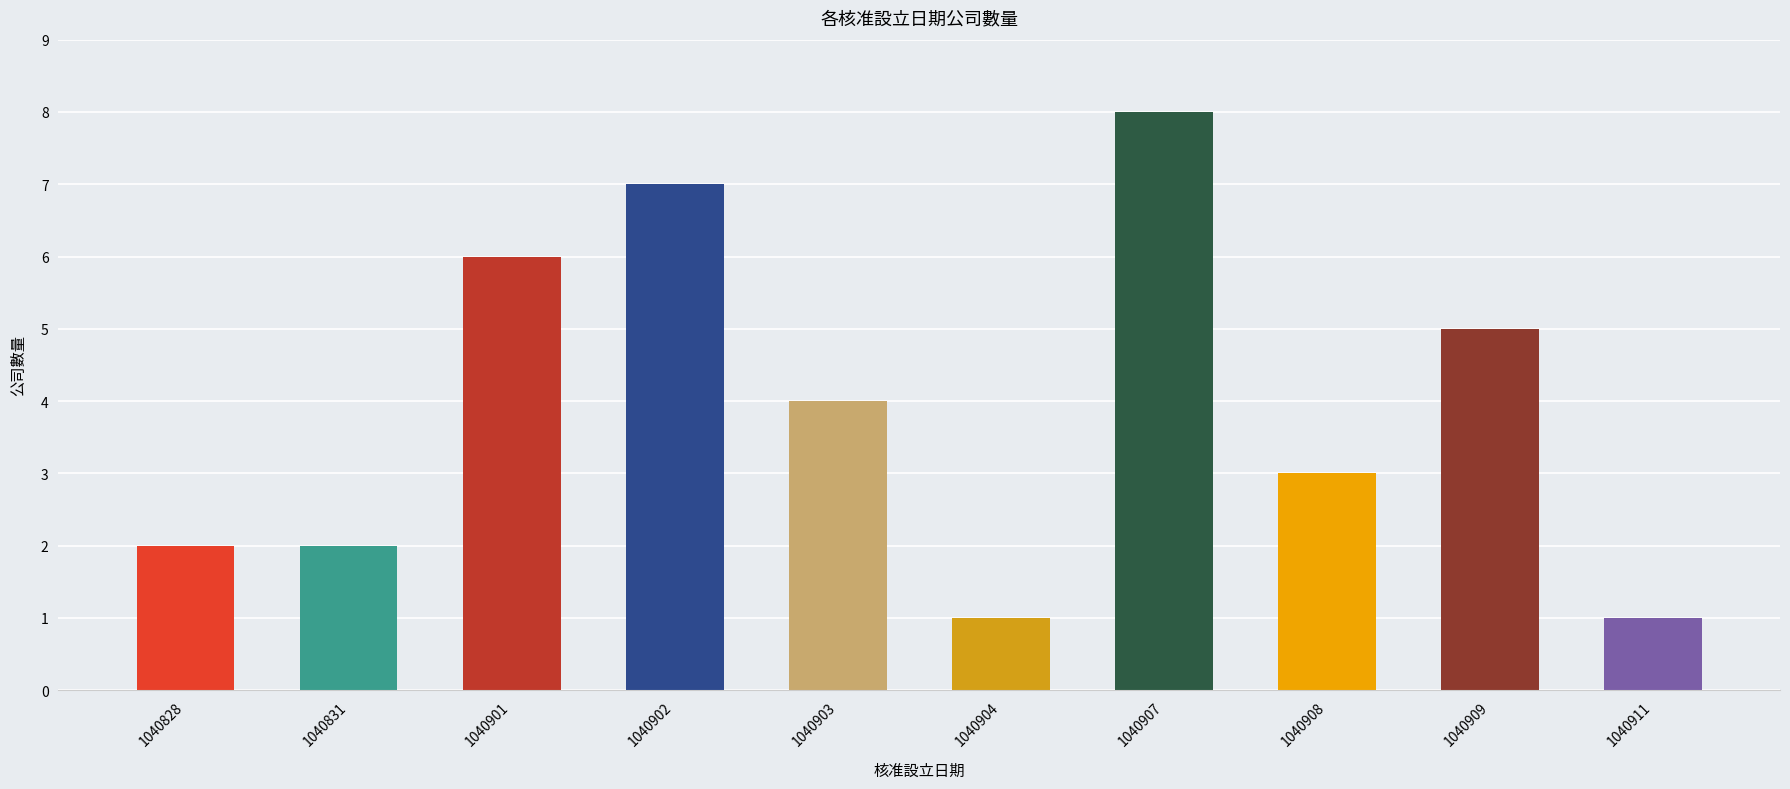

At which category does the chart reach its peak across all series?

1040907